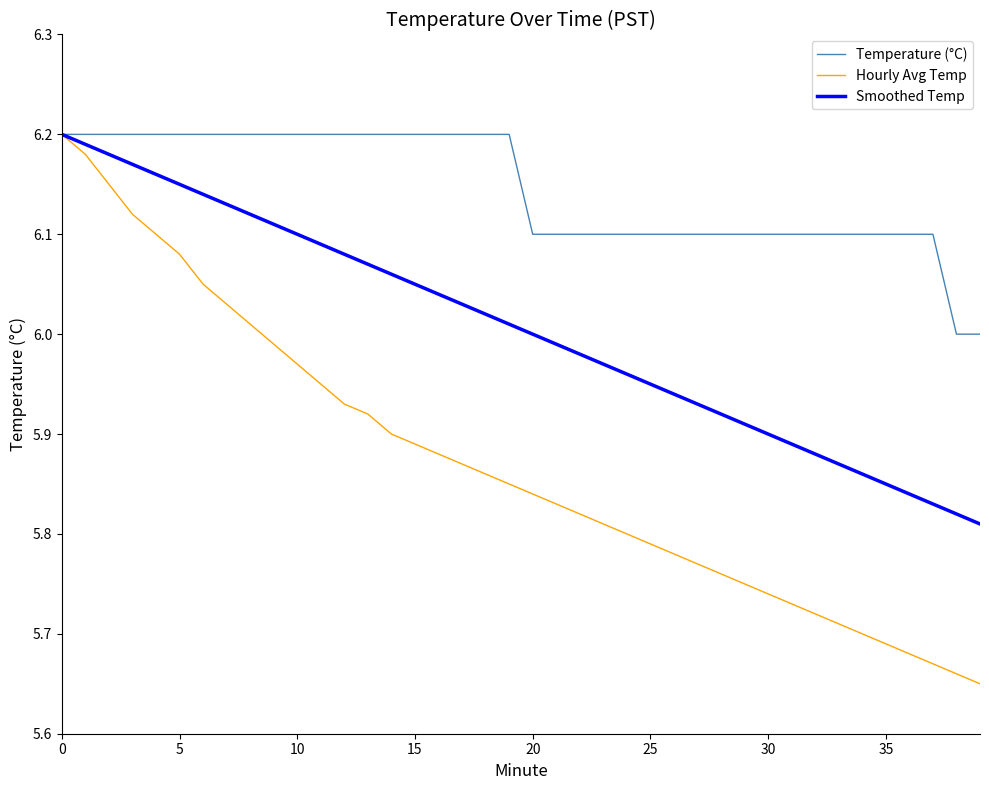

Rank the series by their average value, from lowest to highest.

Hourly Avg Temp, Smoothed Temp, Temperature (°C)